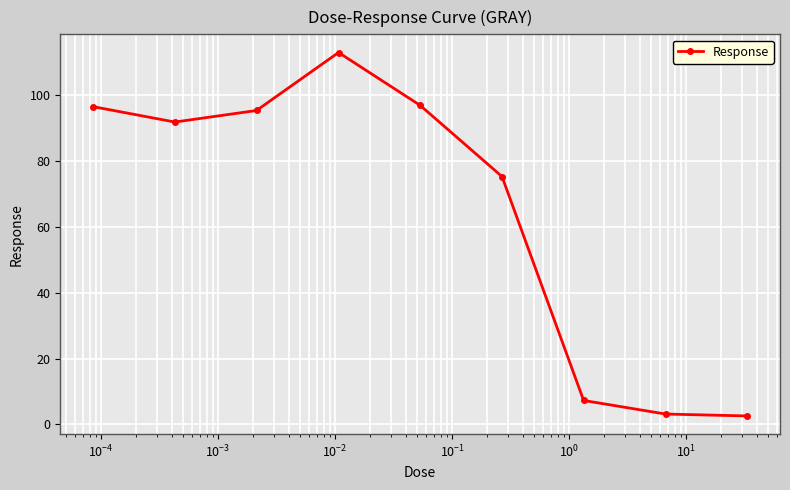

What is the value of the 6th point from the left?

75.2